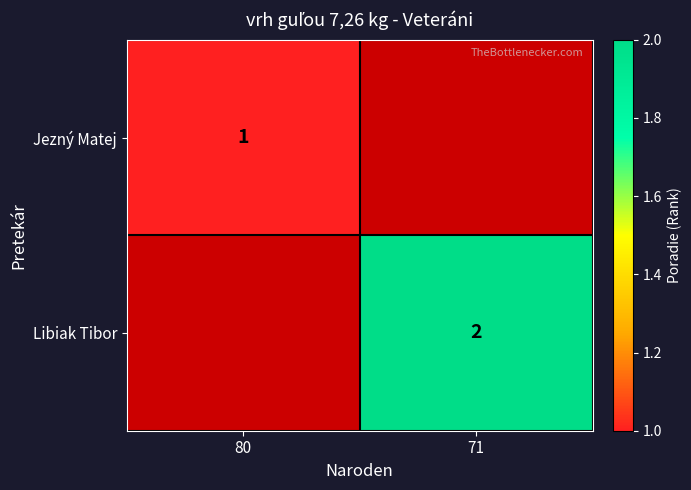

Between 80 and 71, which is larger?

71